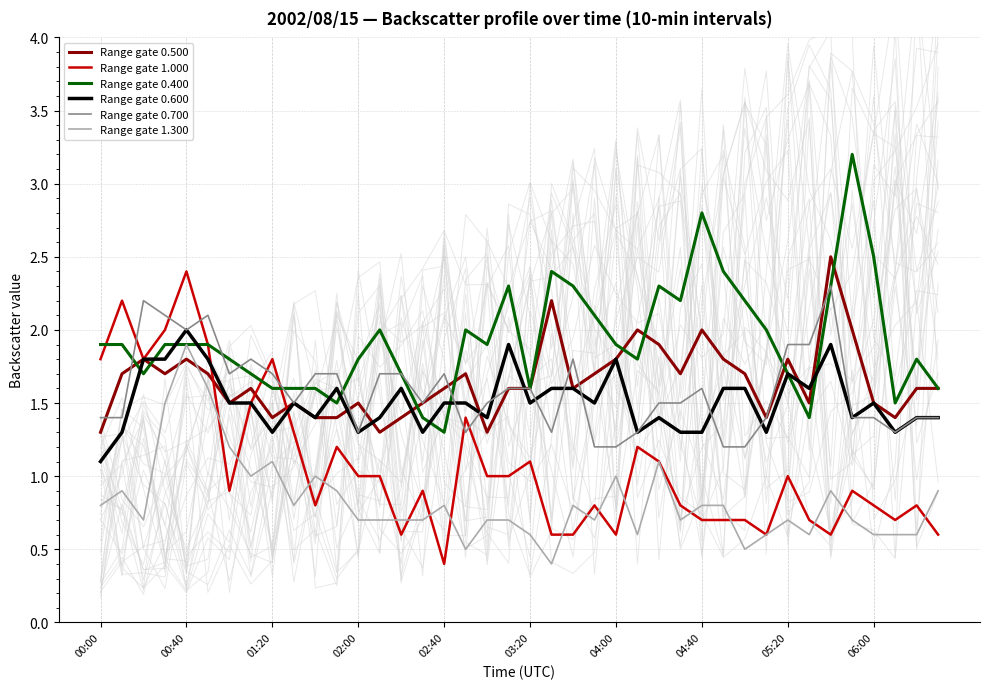

Between which two adjacent categories do 0.500 and 1.300 first intersect?

00:30 and 00:40